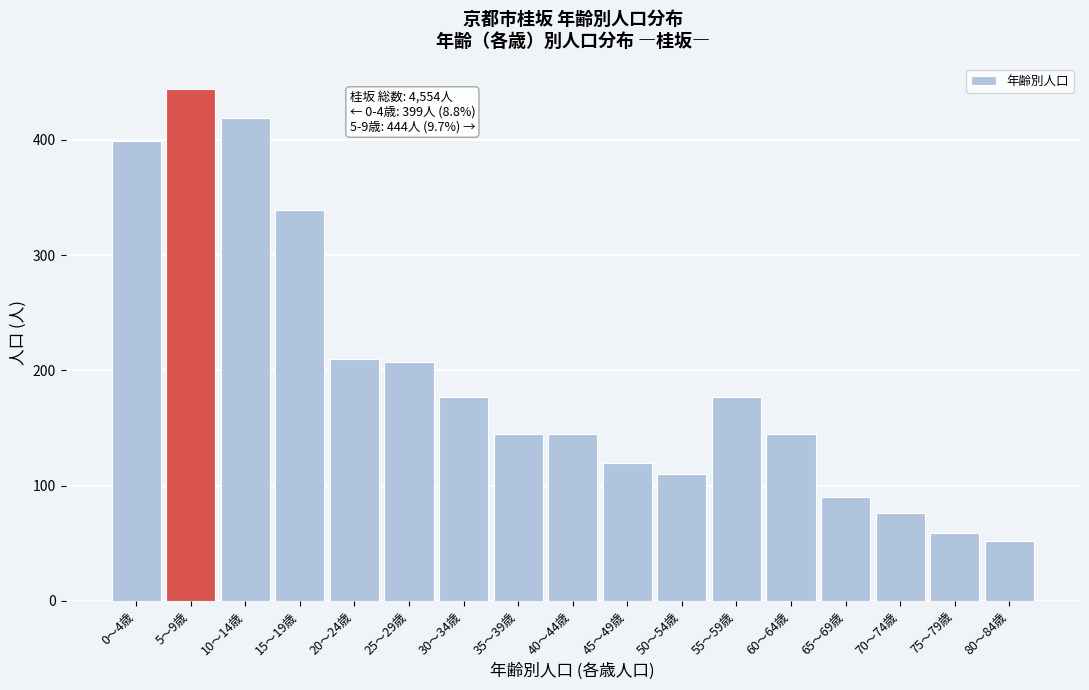

Reading left to right, what are all the values shown in this chart?

399	444	419	339	210	207	177	145	145	120	110	177	145	90	76	59	52